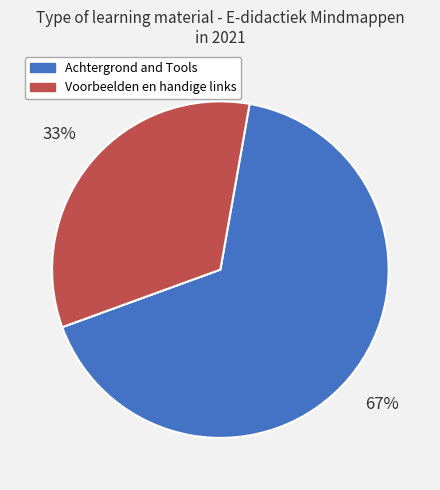

How many segments does this pie chart have?

2